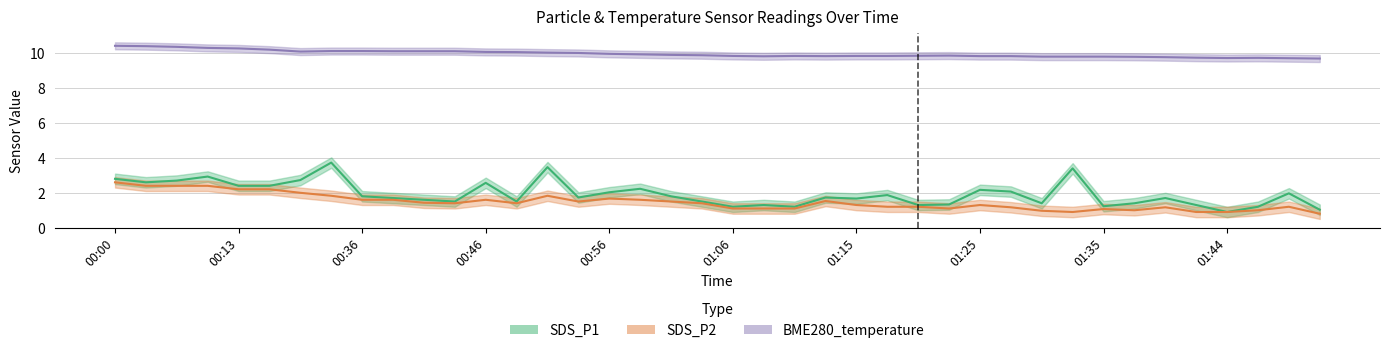

True or false: BME280_temperature has a value of 4.5 at 26.

False